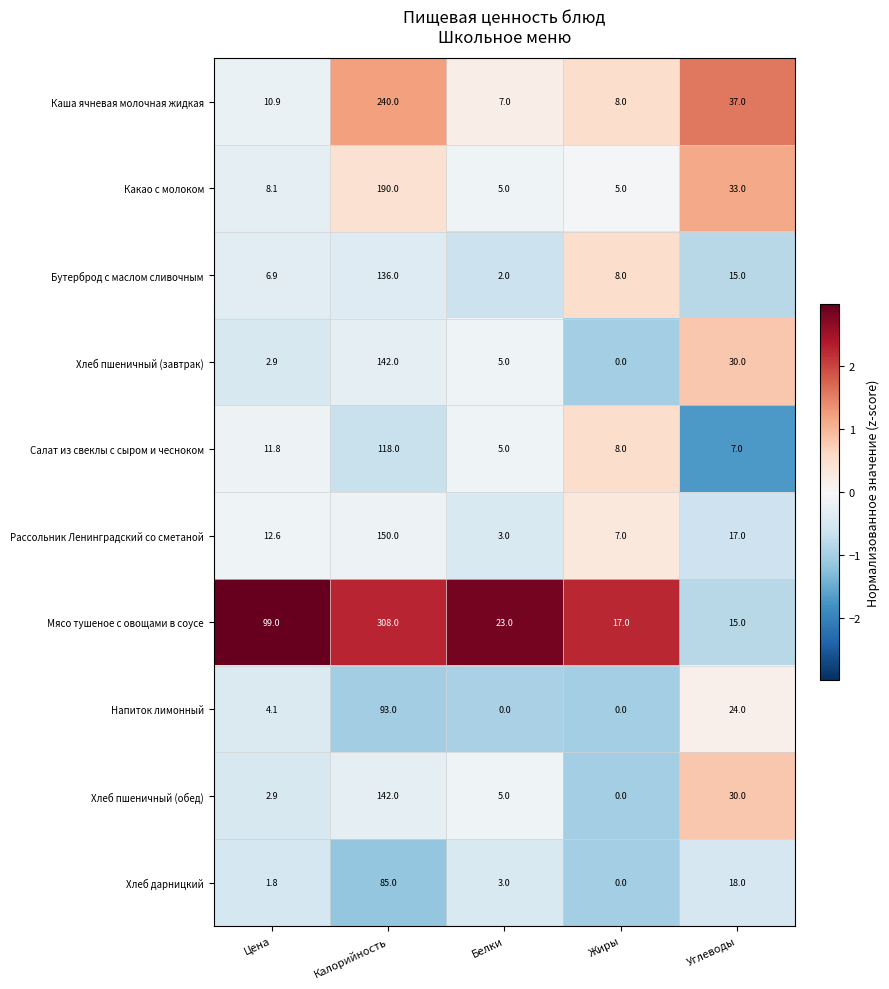

What is the difference between the maximum and minimum values in the Хлеб пшеничный (обед) series?

142.0